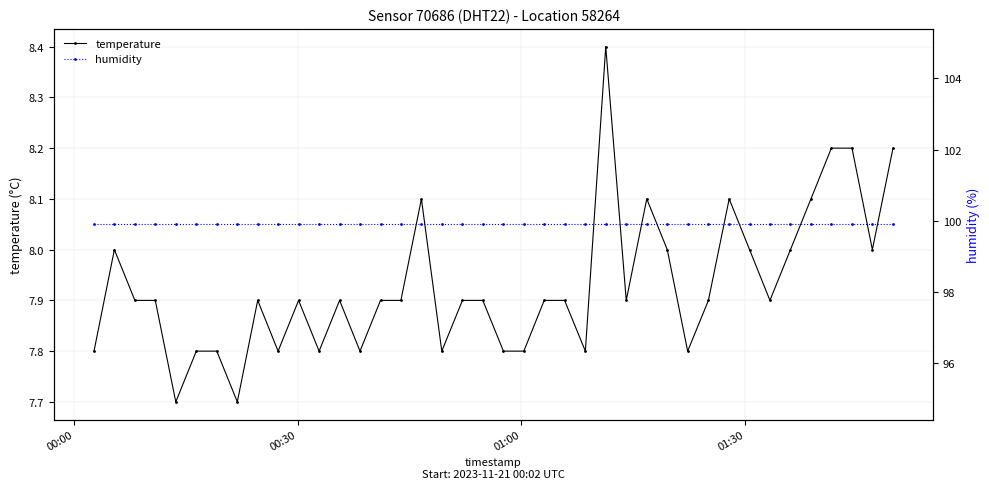

Count the number of data series in this chart.

2